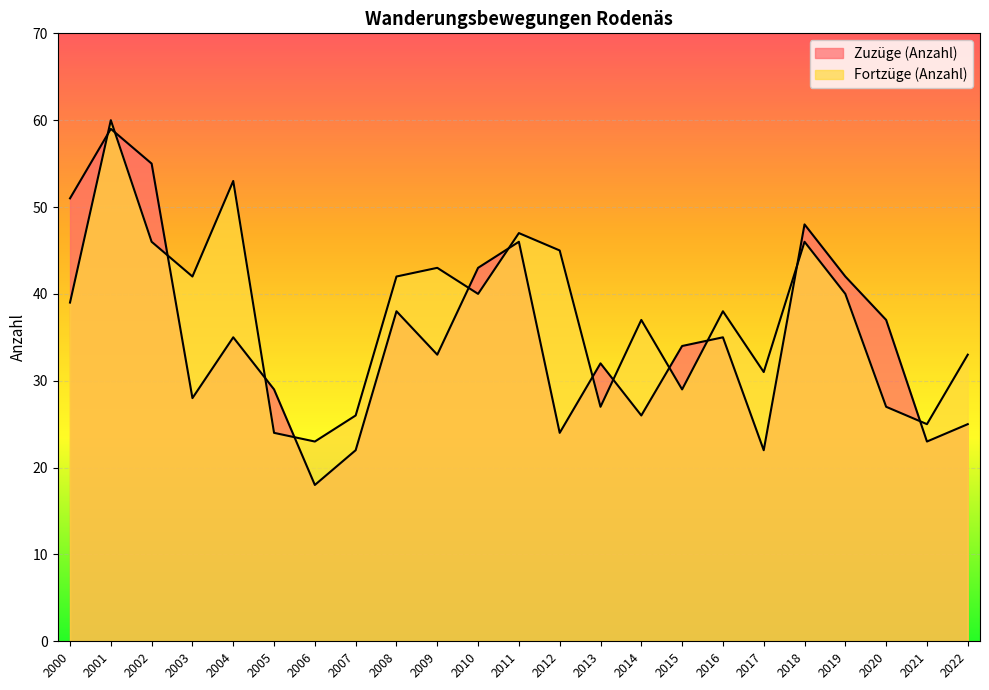

Does the chart display data point markers on the line(s)?

No